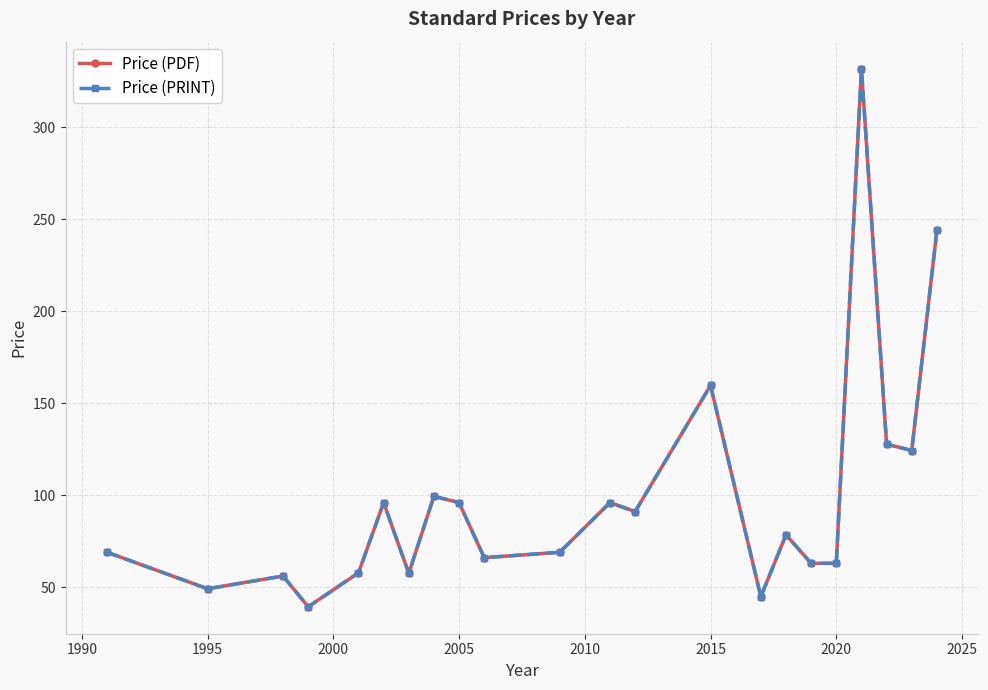

Does the chart have visible grid lines?

Yes